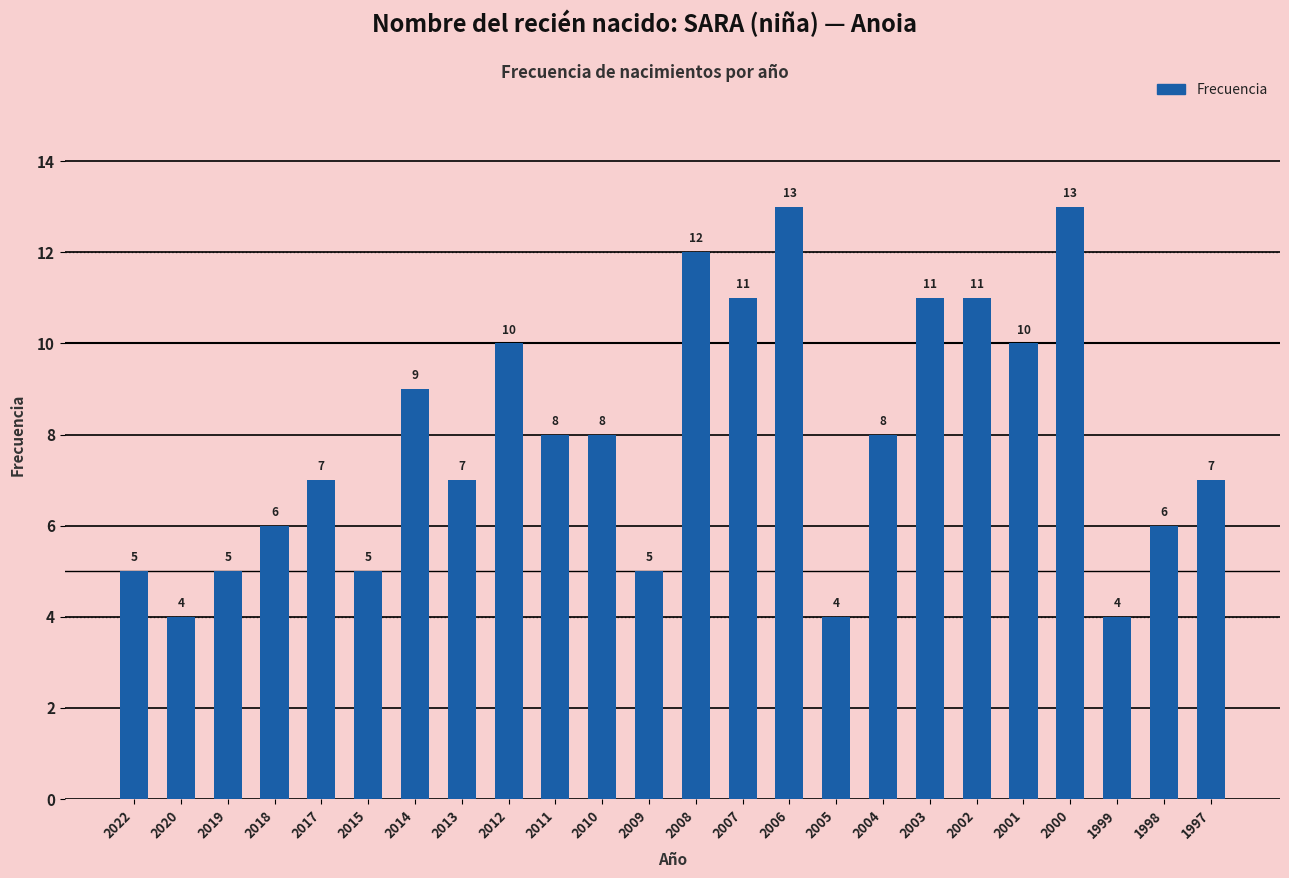

What is the difference between the second highest and second lowest values?

9